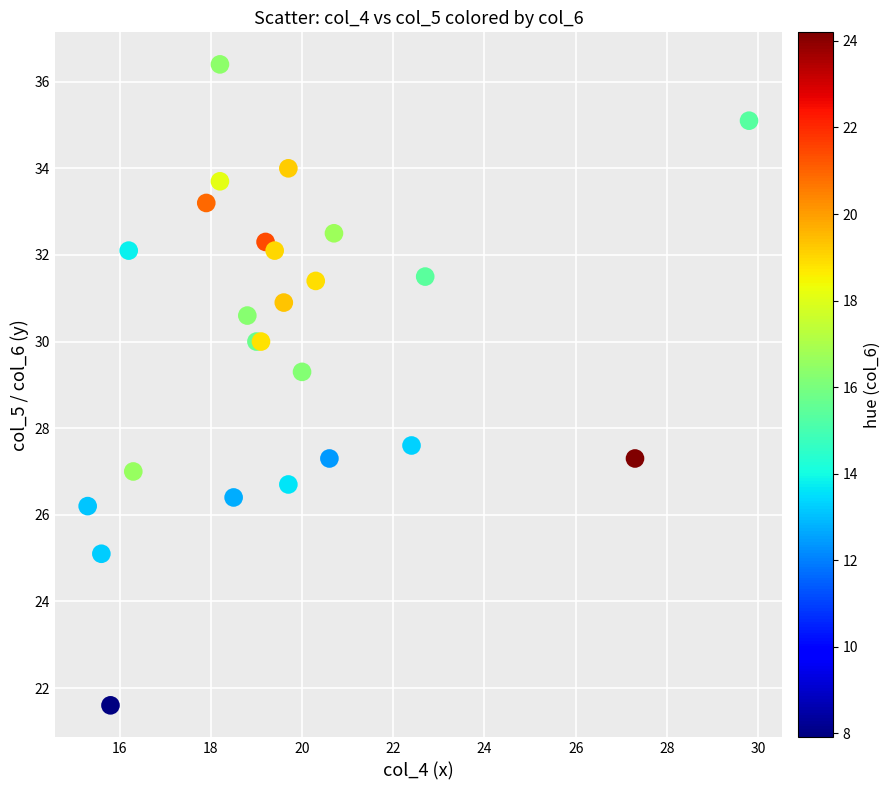

What Y value in the scatter plot is closest to 29?

29.3